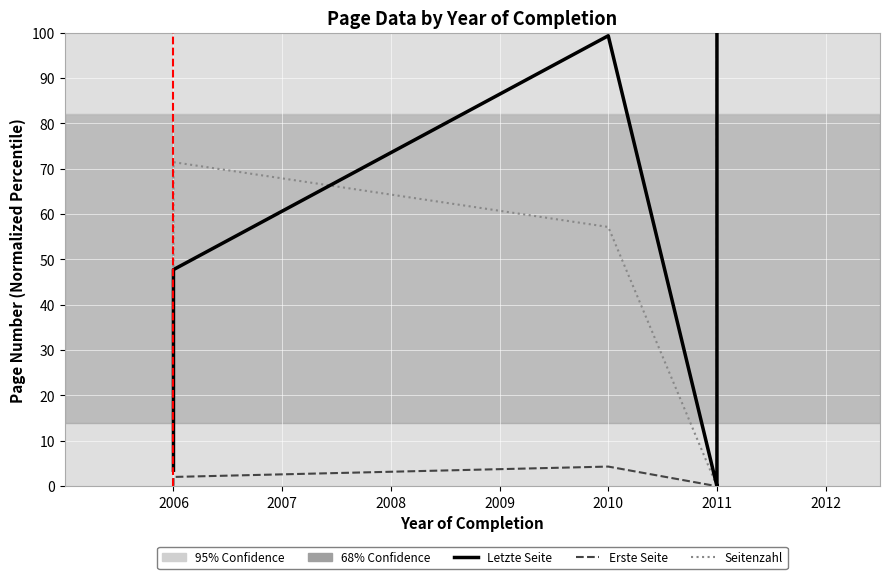

True or false: Erste Seite and Seitenzahl intersect in this chart.

False